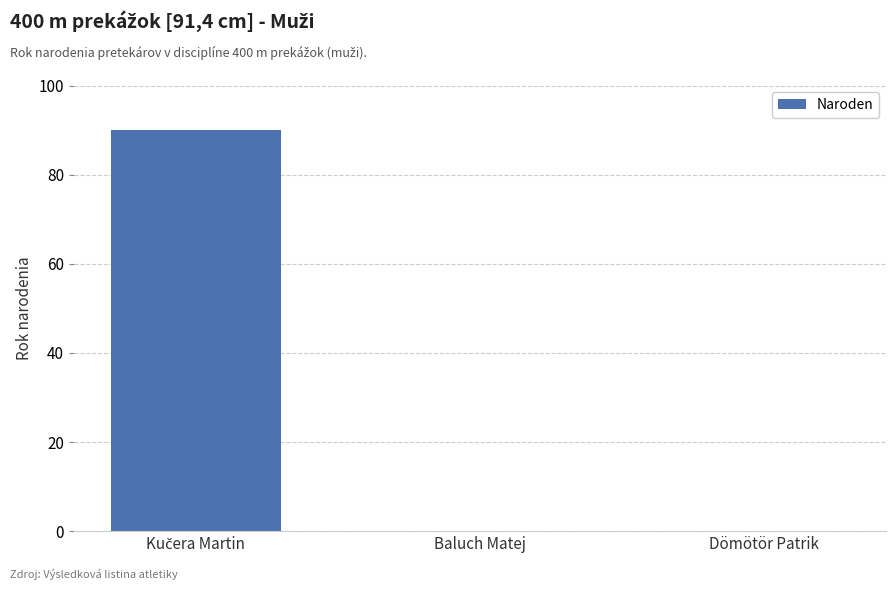

What is the sum of all values?

90